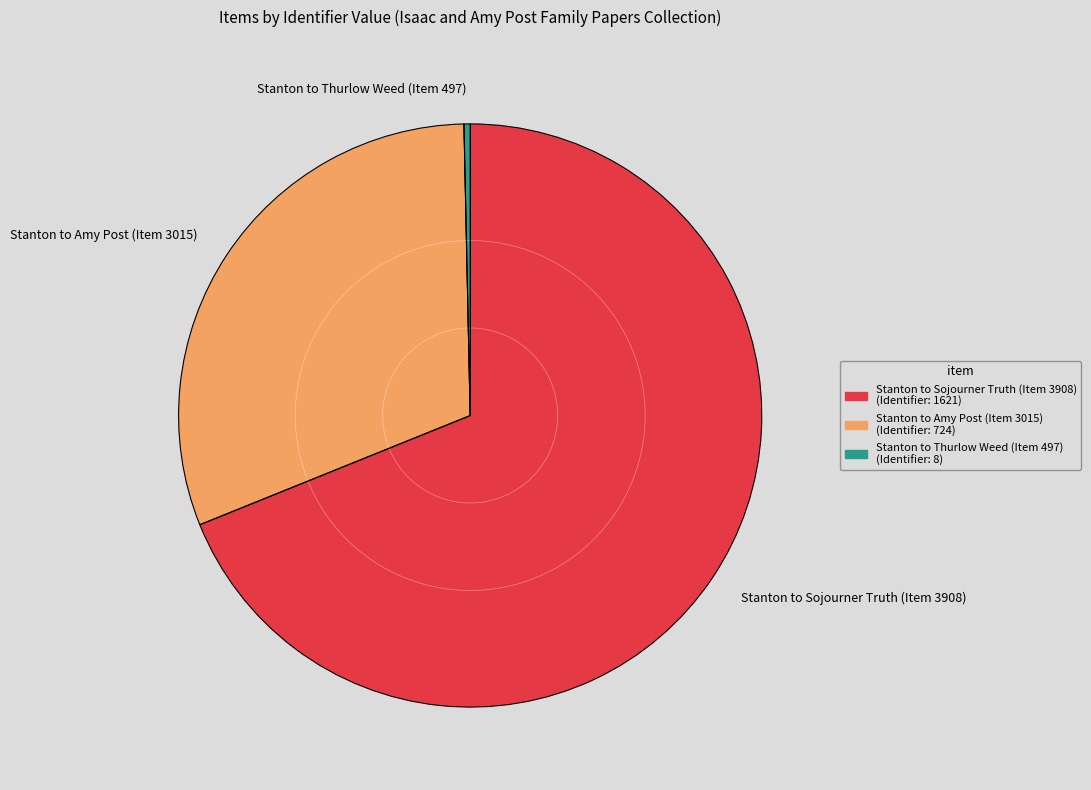

Which has a higher value, Stanton to Amy Post (Item 3015) or Stanton to Sojourner Truth (Item 3908)?

Stanton to Sojourner Truth (Item 3908)